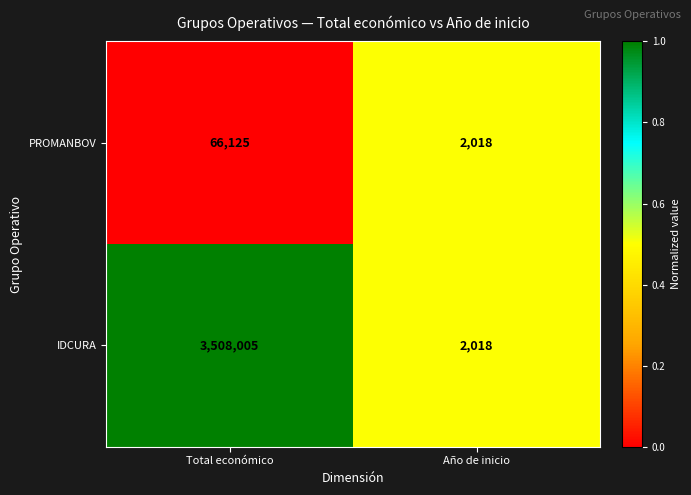

Is it true that PROMANBOV equals 66125 at Total económico?

True